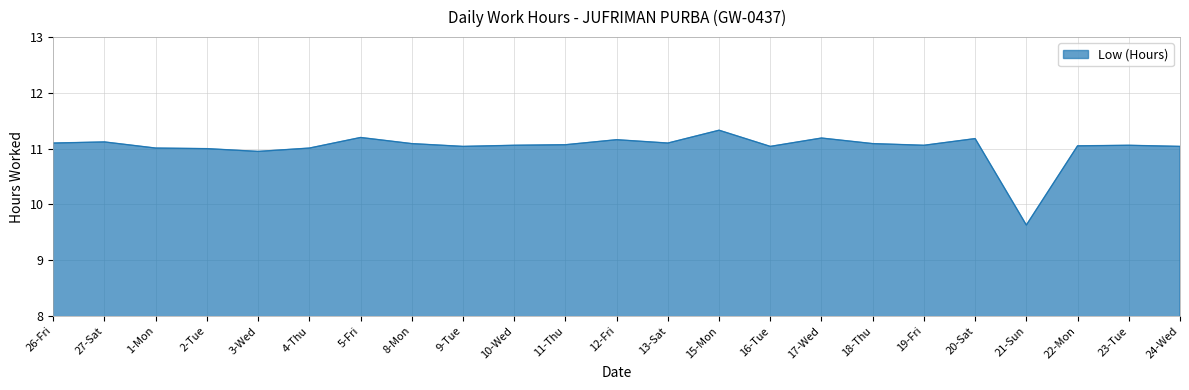

What is the approximate value at 13-Sat?

11.1